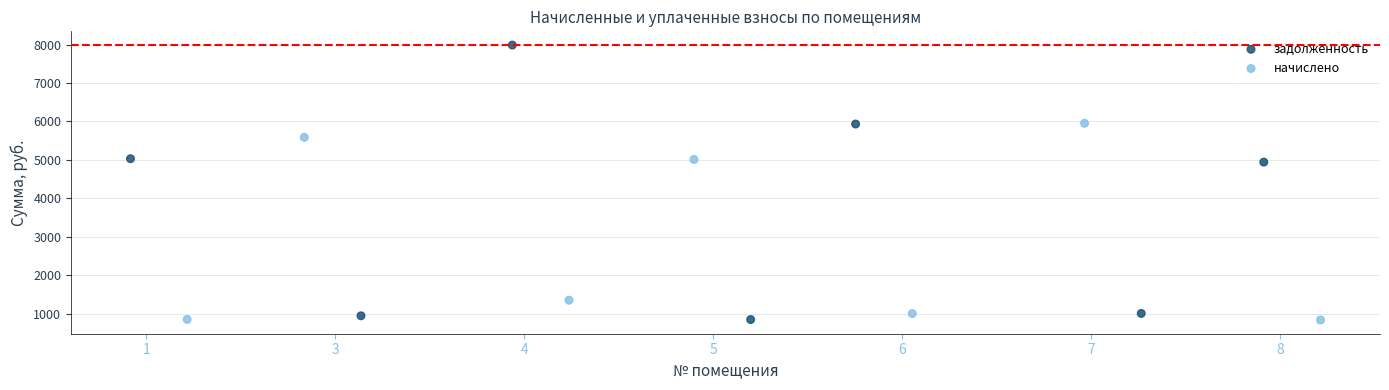

Which series has the widest spread of Y values?

задолженность